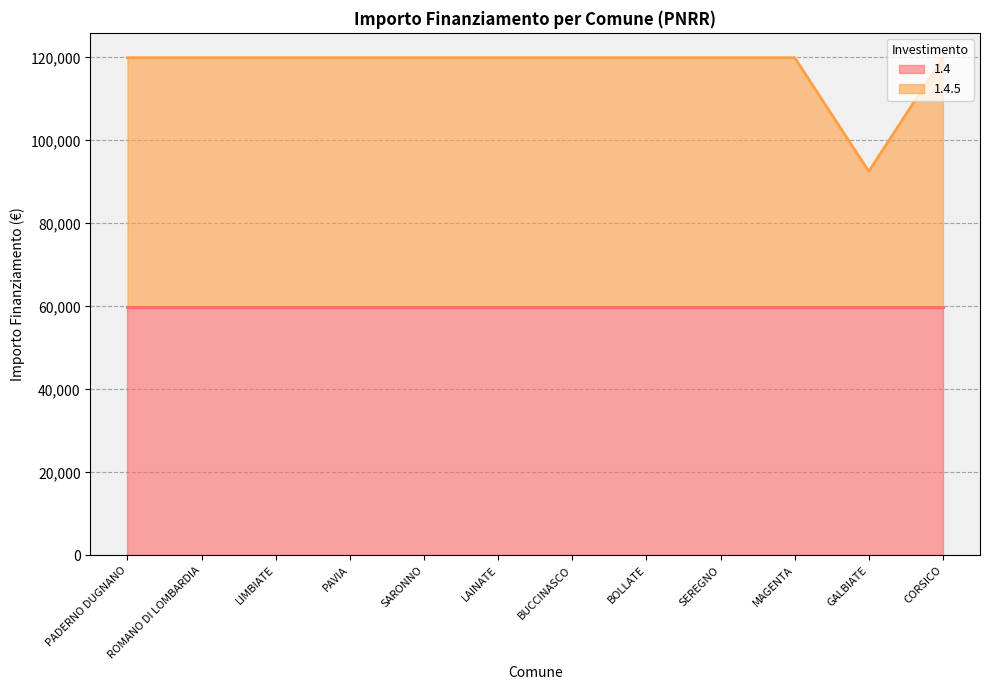

What is the minimum value shown in the chart?

92555